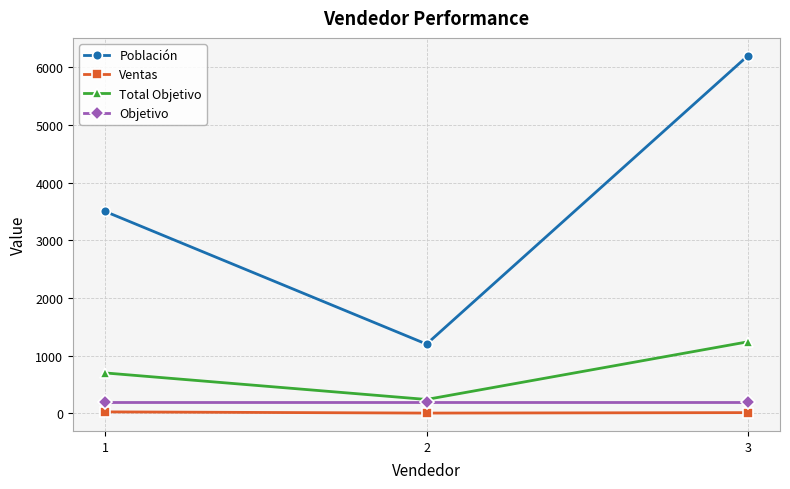

What is the highest value of the Total Objetivo series?

1240